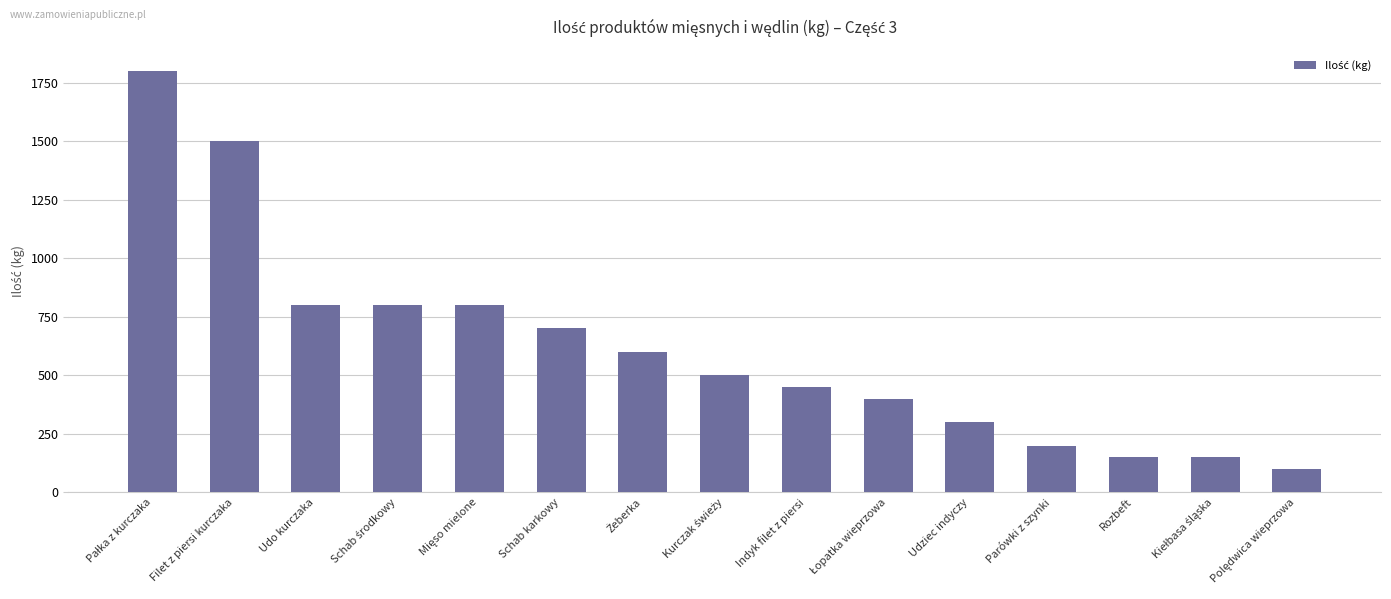

What value does the data have at Udo kurczaka?

800